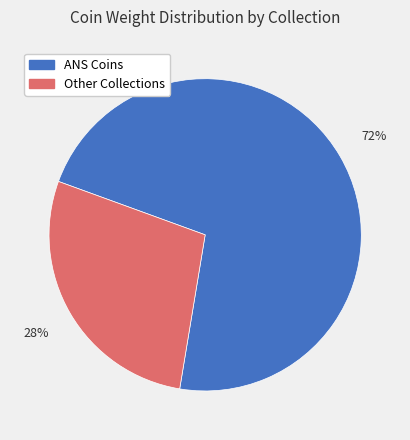

To the nearest percent, what is the average slice percentage?

50%